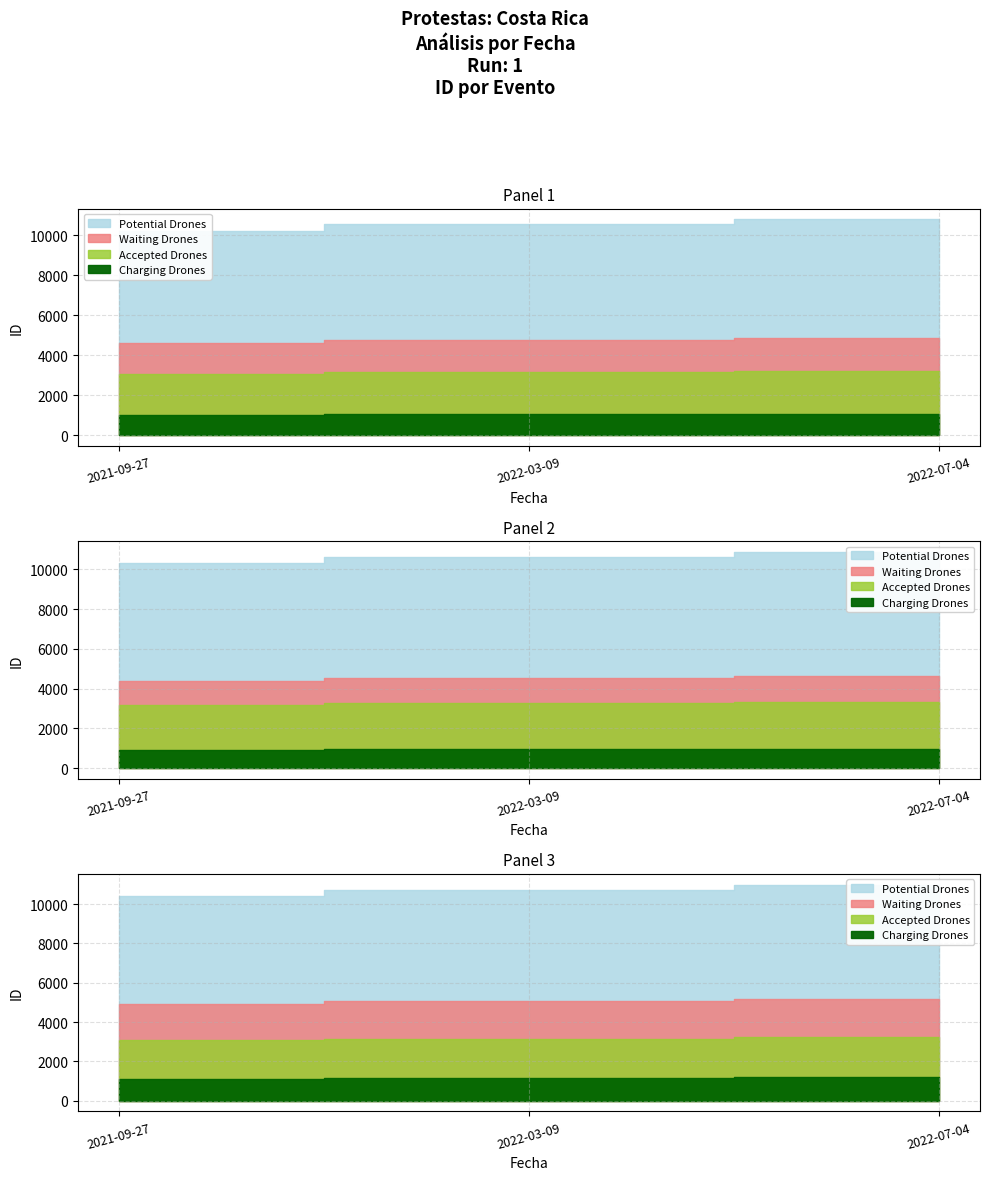

Which label corresponds to the smallest value in the chart?

2021-09-27